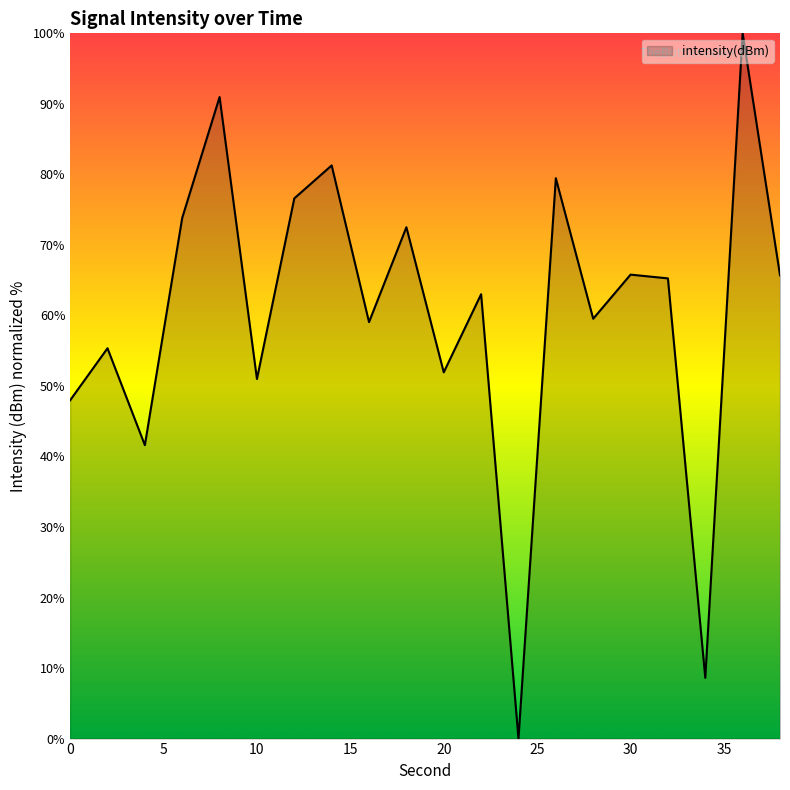

What is the difference between the maximum and minimum values?

100.0